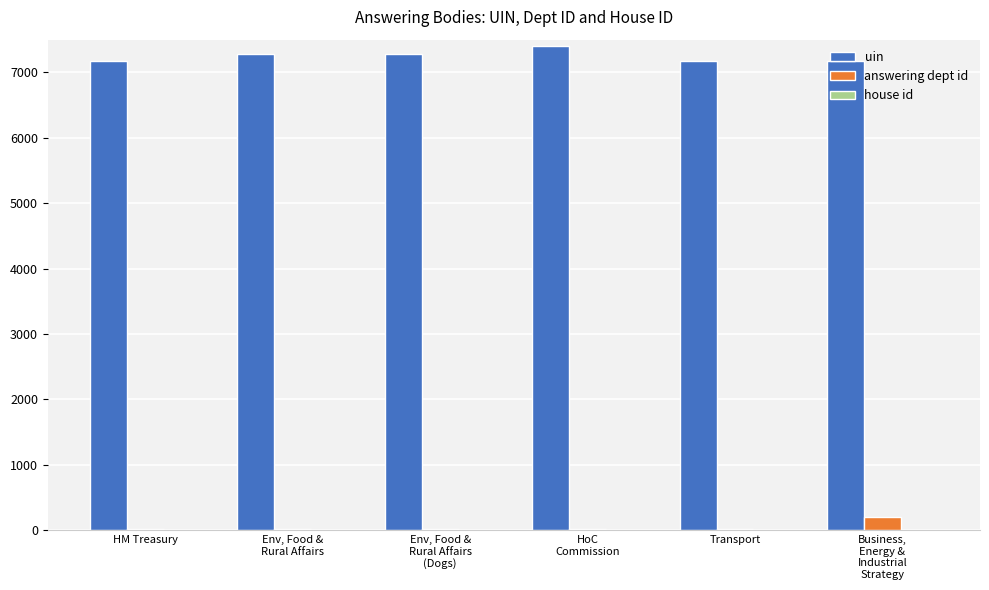

What is the total value across all series at Env, Food &
Rural Affairs
(Dogs)?

7295